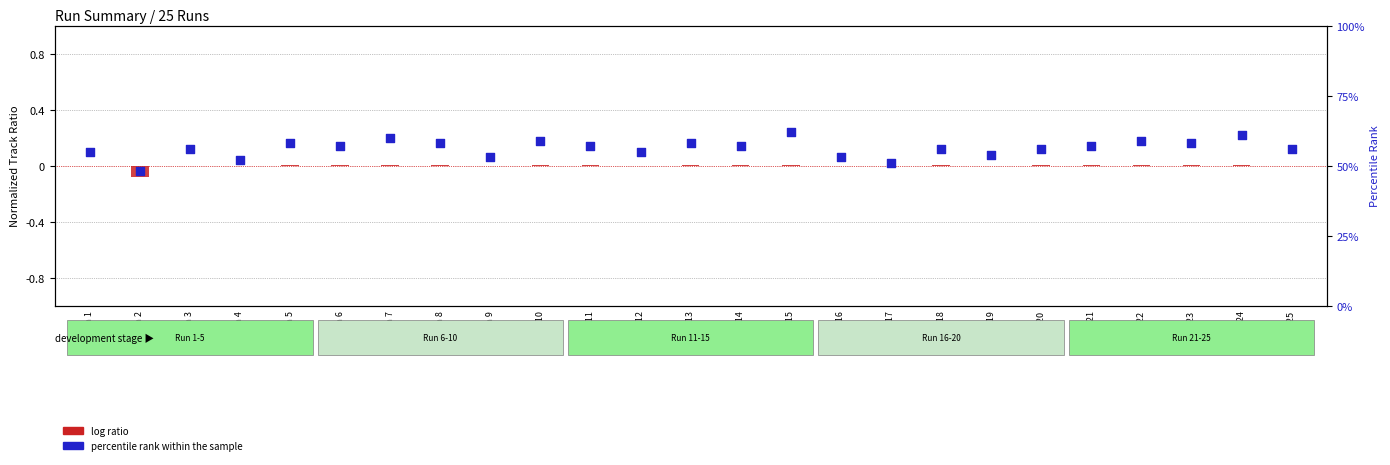

Which series has the widest spread of Y values?

percentile rank within the sample